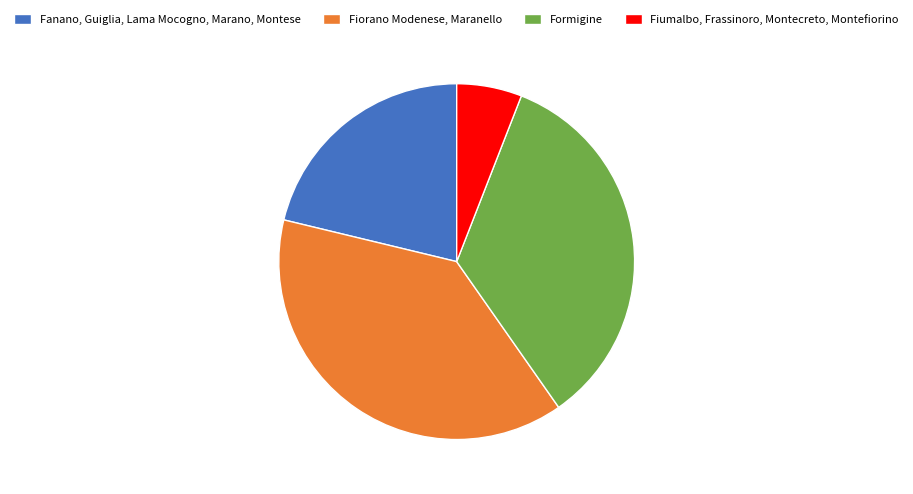

Is it true that Fiumalbo, Frassinoro, Montecreto, Montefiorino is 6% of the pie?

True